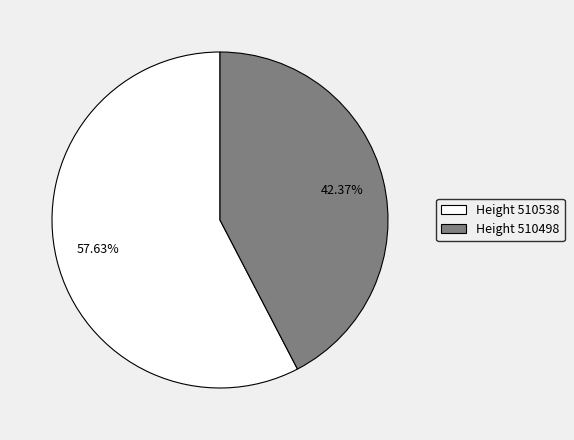

Combined, do Height 510538 and Height 510498 account for over 50%?

Yes